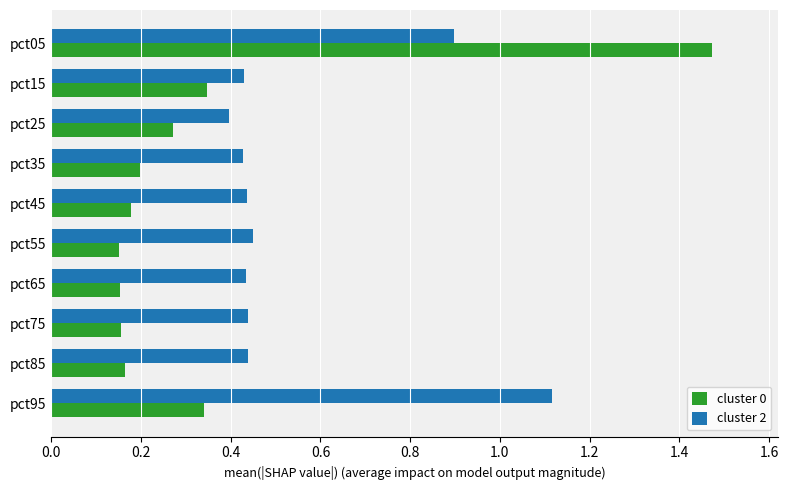

The value of cluster 2 at pct25 is 0.4. True or false?

True